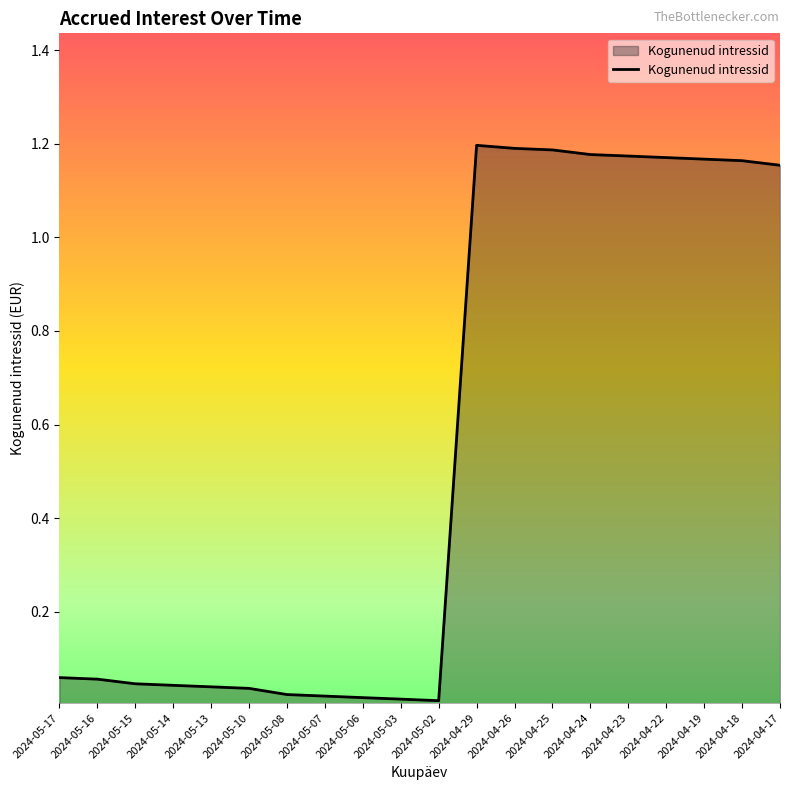

Does the chart have visible grid lines?

No